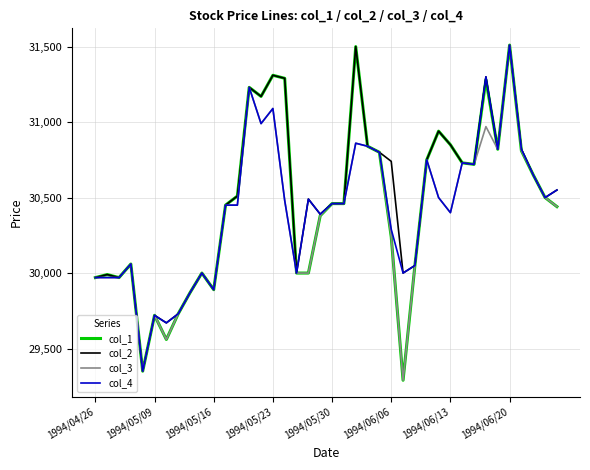

What is the minimum value shown in the chart?

29290